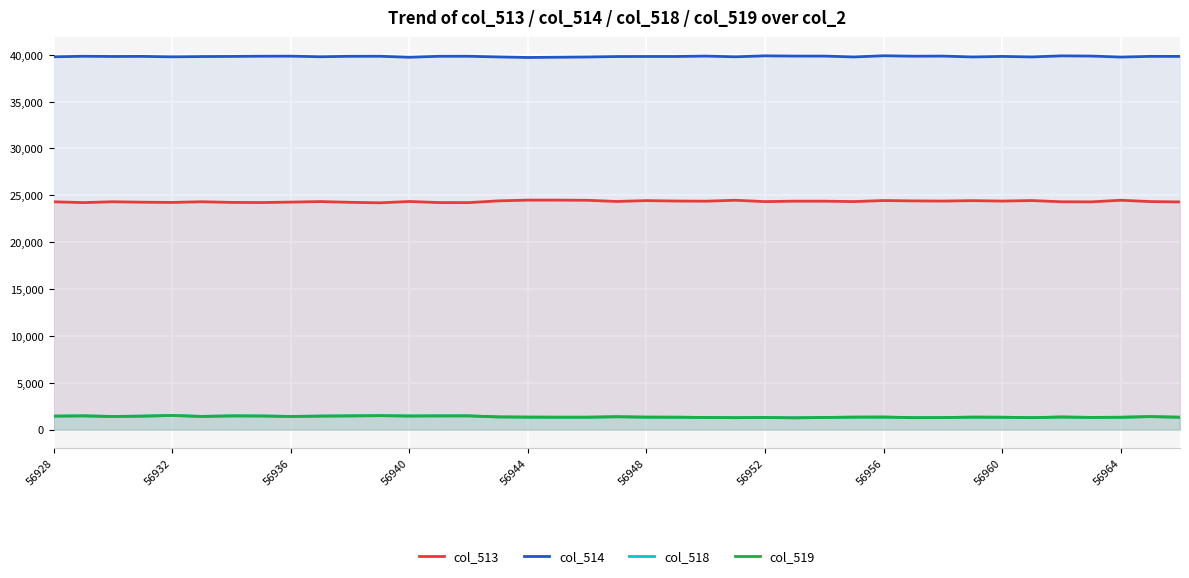

What is the difference between the highest and lowest values at 56948?

38492